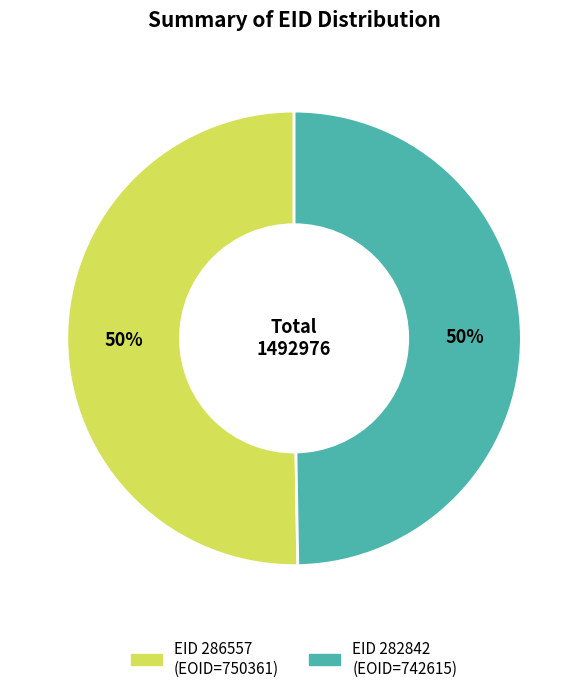

To the nearest percent, what is the average slice percentage?

50%